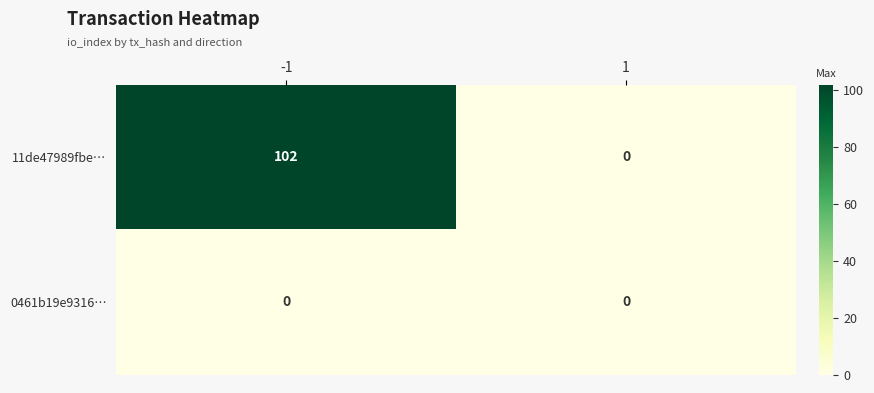

The 0461b19e9316… series shows 0 at -1. True or false?

True